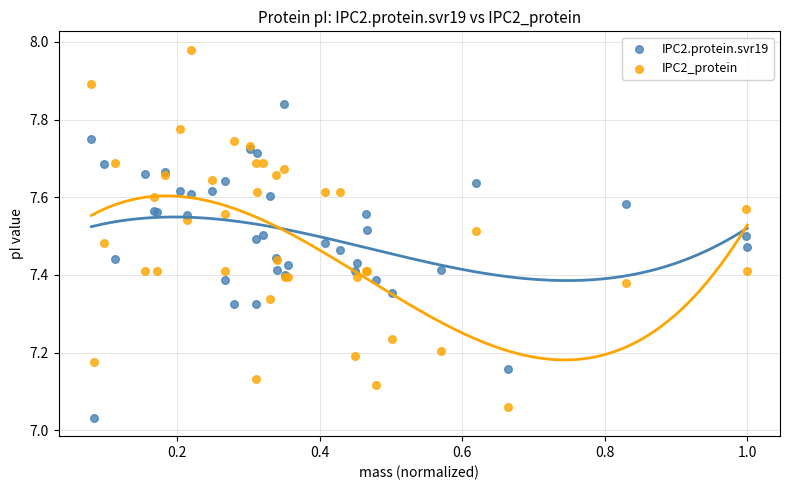

What are all the series names shown in the legend?

IPC2.protein.svr19, IPC2_protein